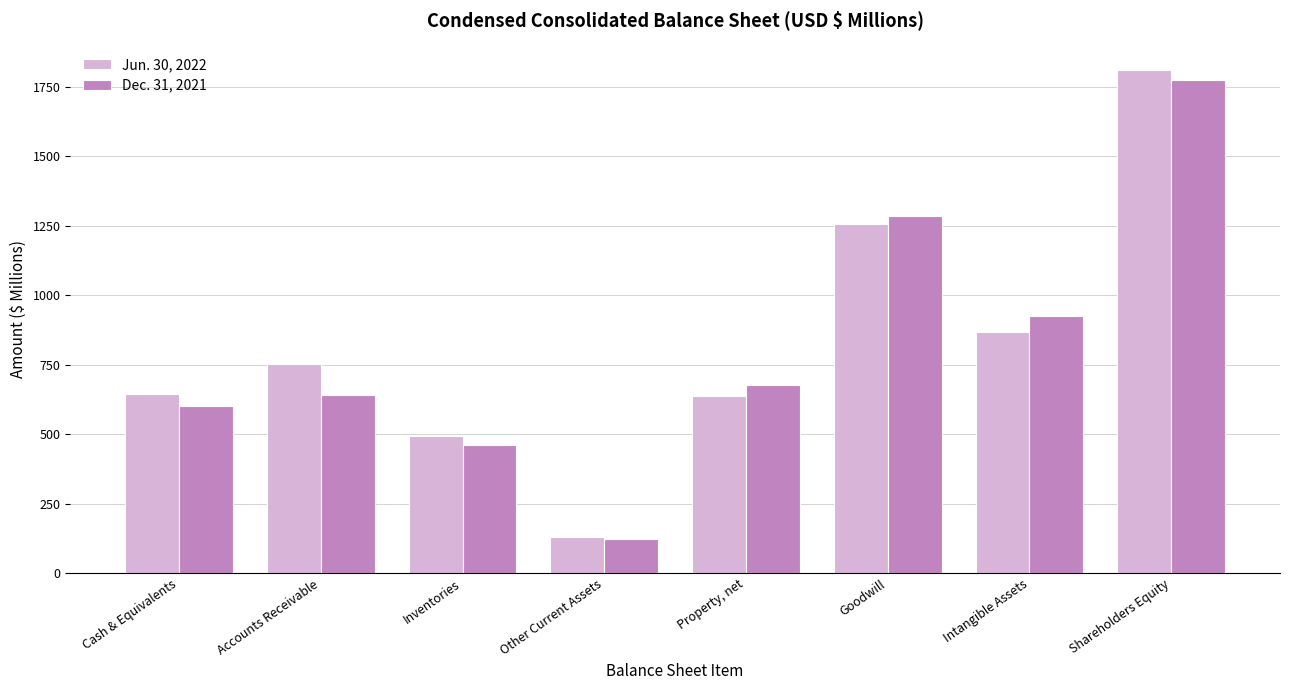

How many groups of bars are there?

8